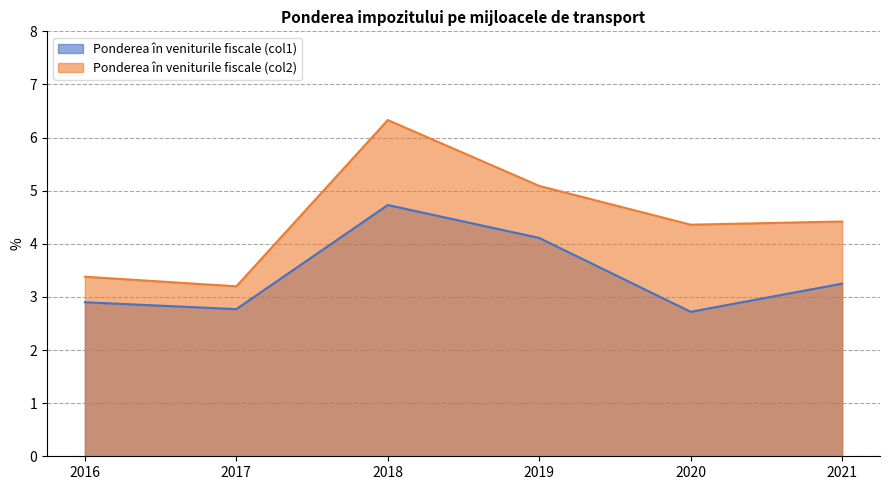

How many data points does each series have?

6